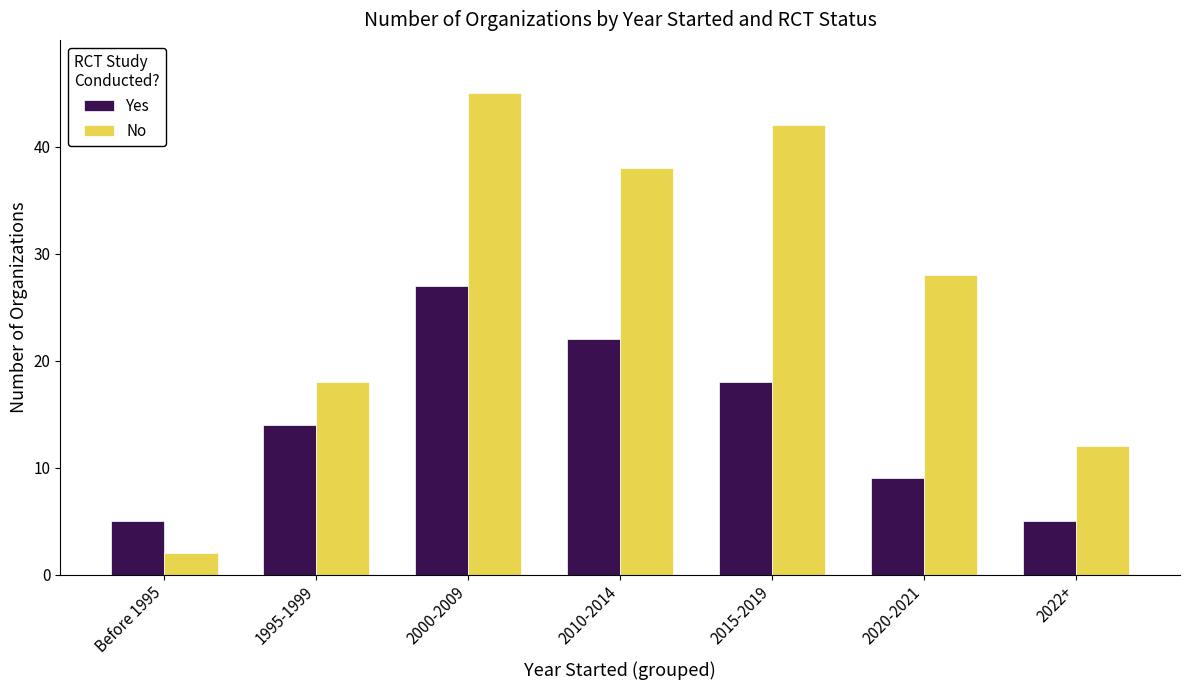

What is the average value of the No series?

26